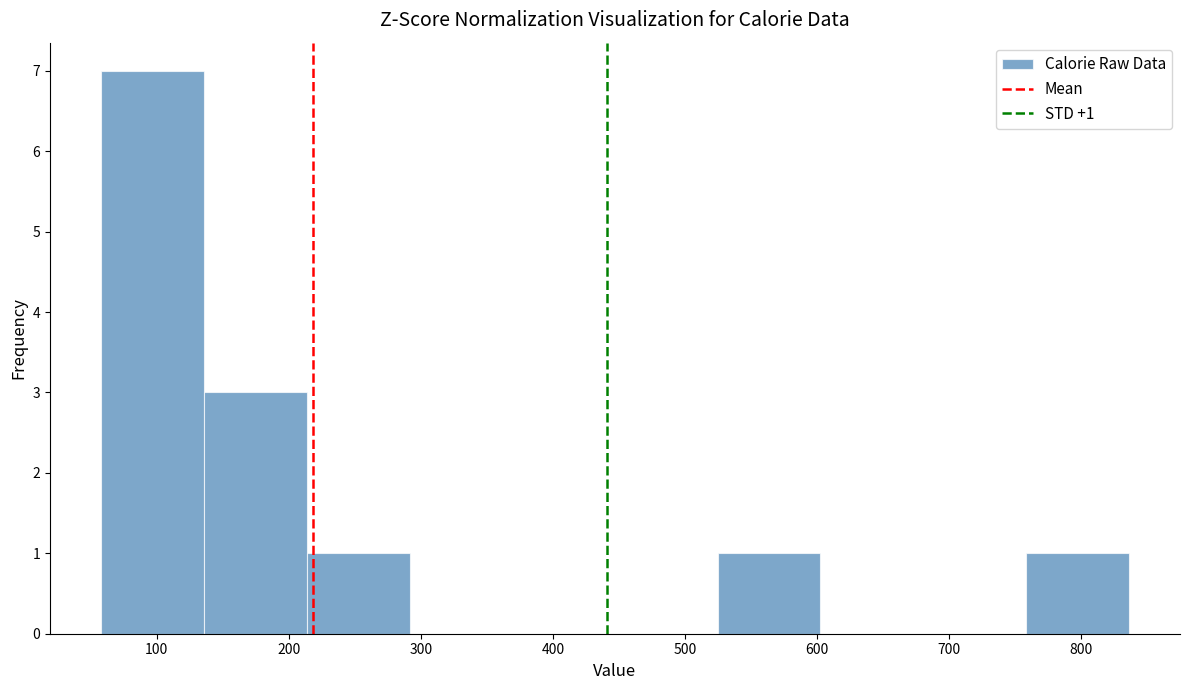

Over which range of the x-axis is the bar tallest?

60 to 140